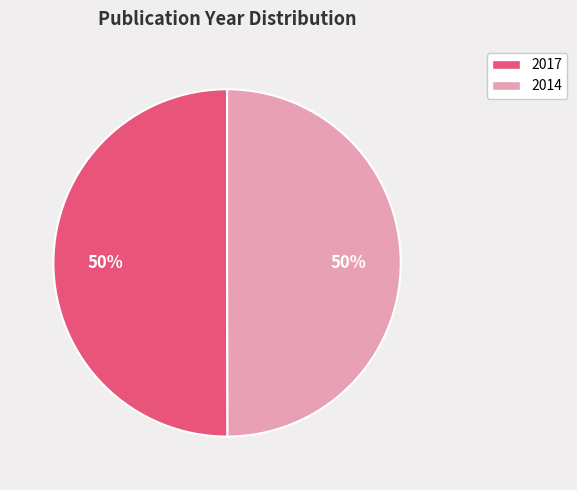

To the nearest percent, what portion does 2014 represent?

50%